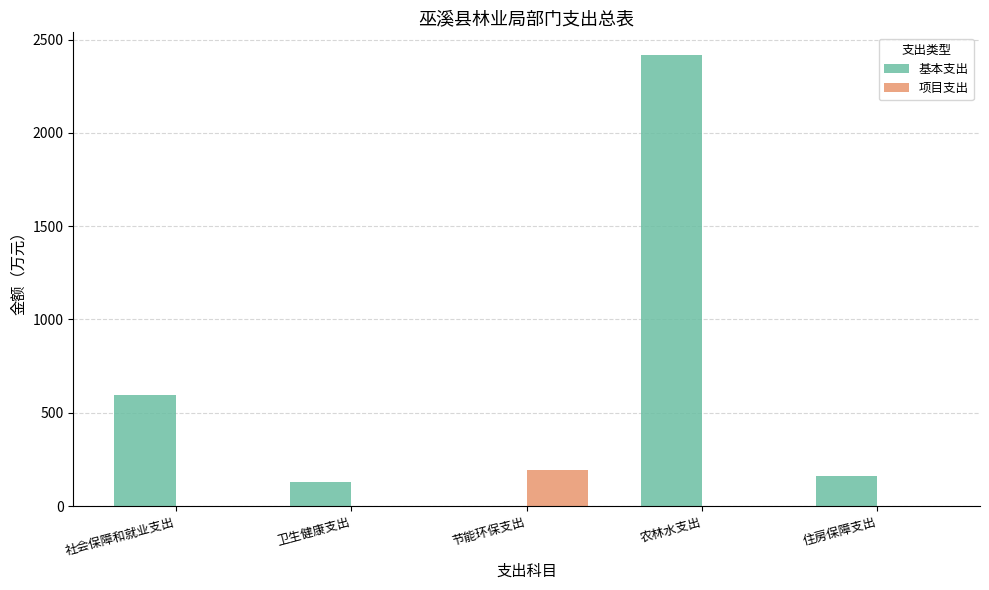

What are all the series names shown in the legend?

基本支出, 项目支出